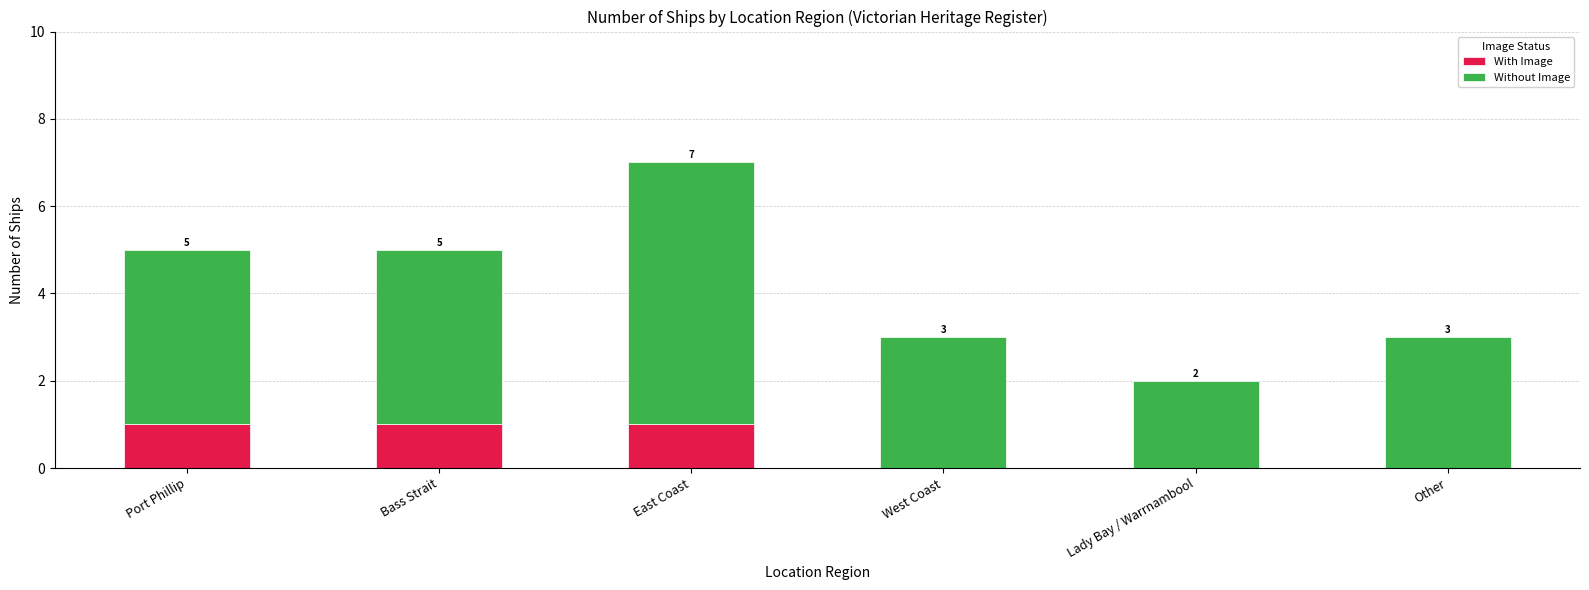

What is the total value across all series at Bass Strait?

5